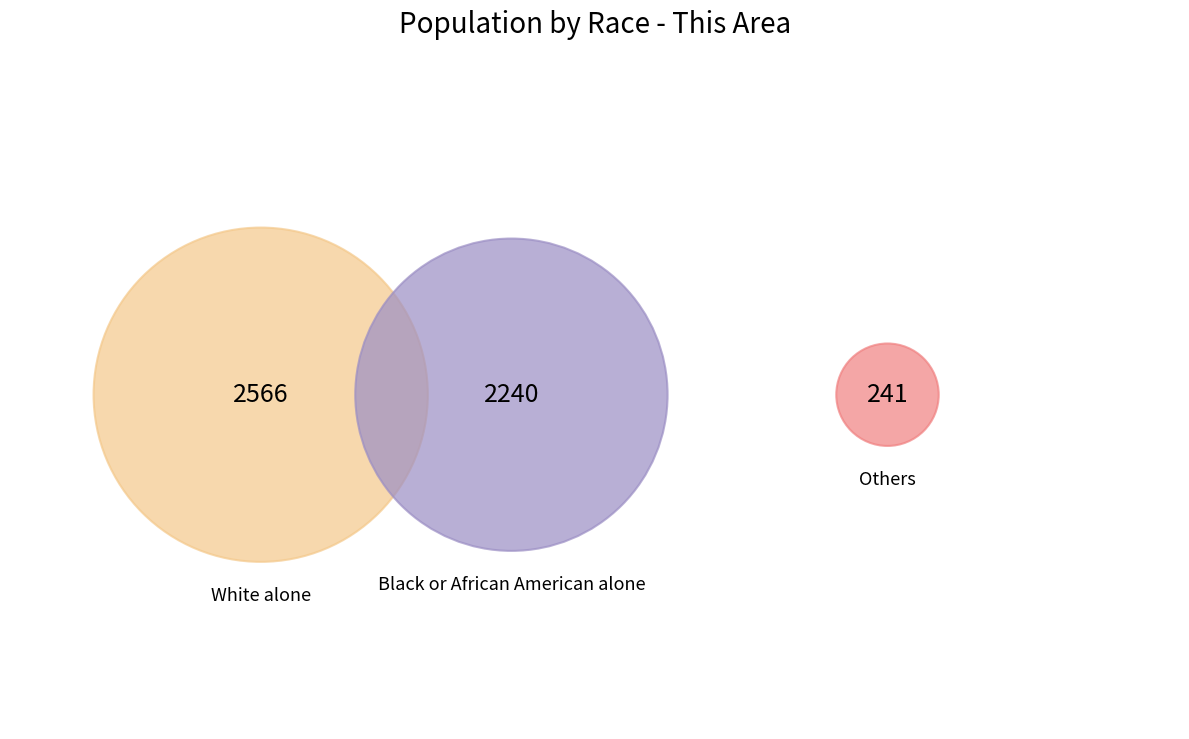

Is there a majority slice in this chart?

Yes